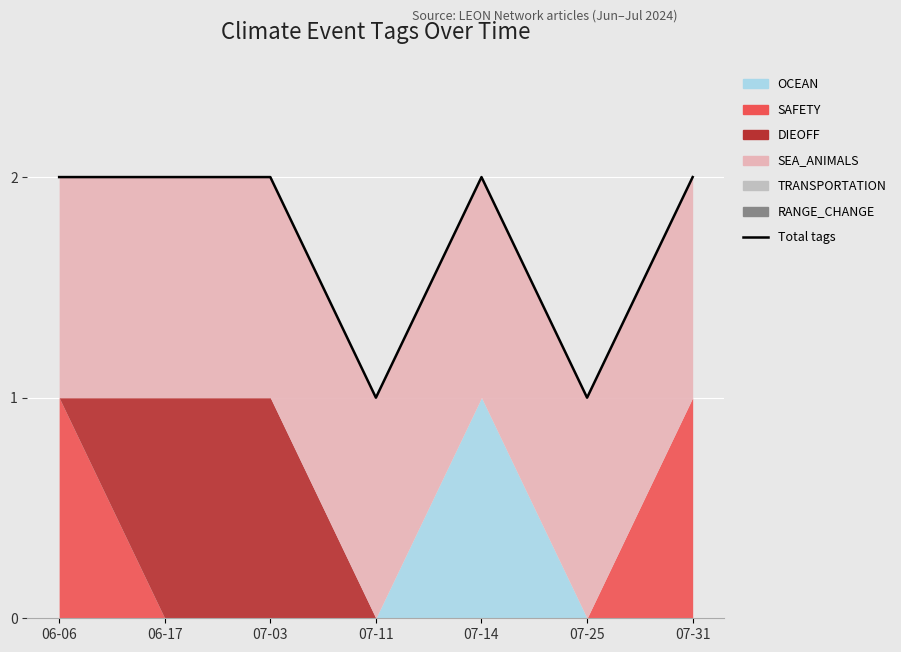

How many points are higher than both their immediate neighbors (excluding endpoints)?

1